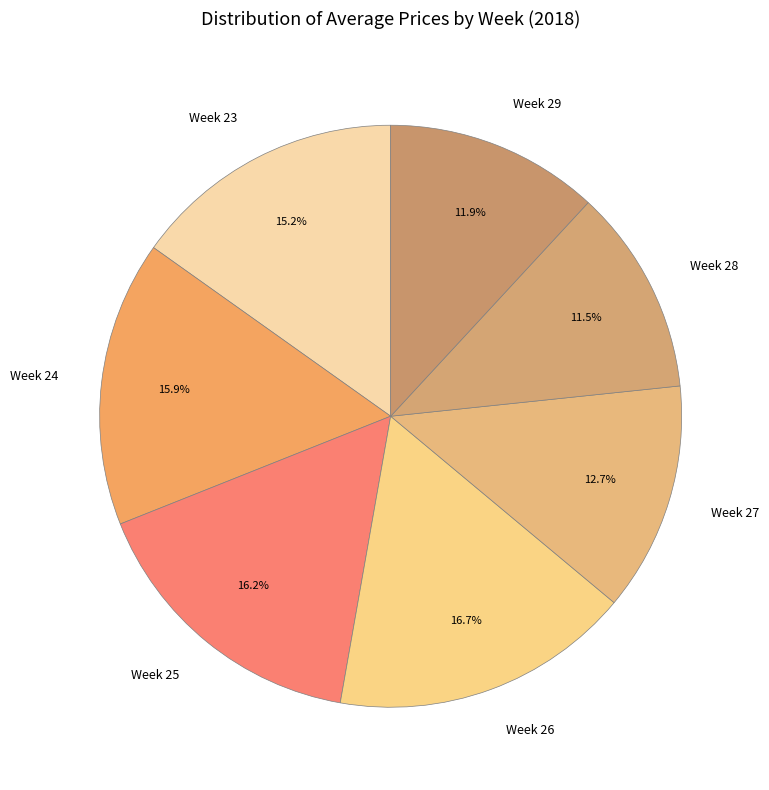

What is the largest slice in the pie chart?

Week 26